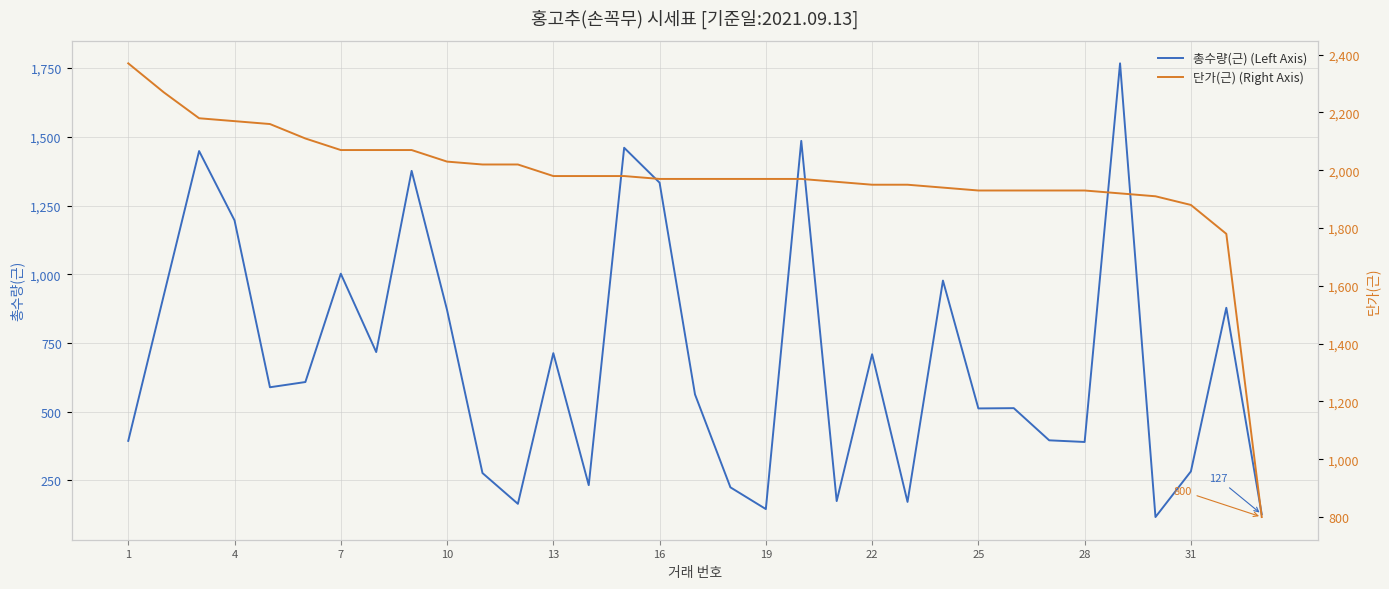

What is the smallest value displayed?

117